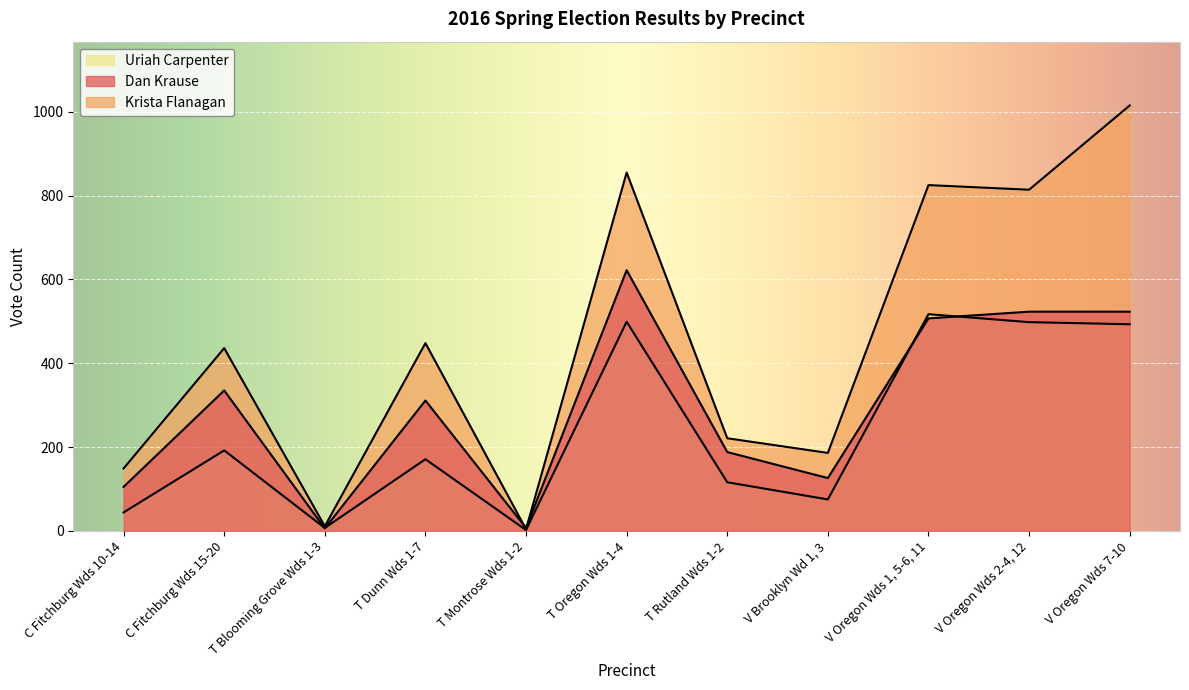

The value of Dan Krause at T Blooming Grove Wds 1-3 is 6. True or false?

True